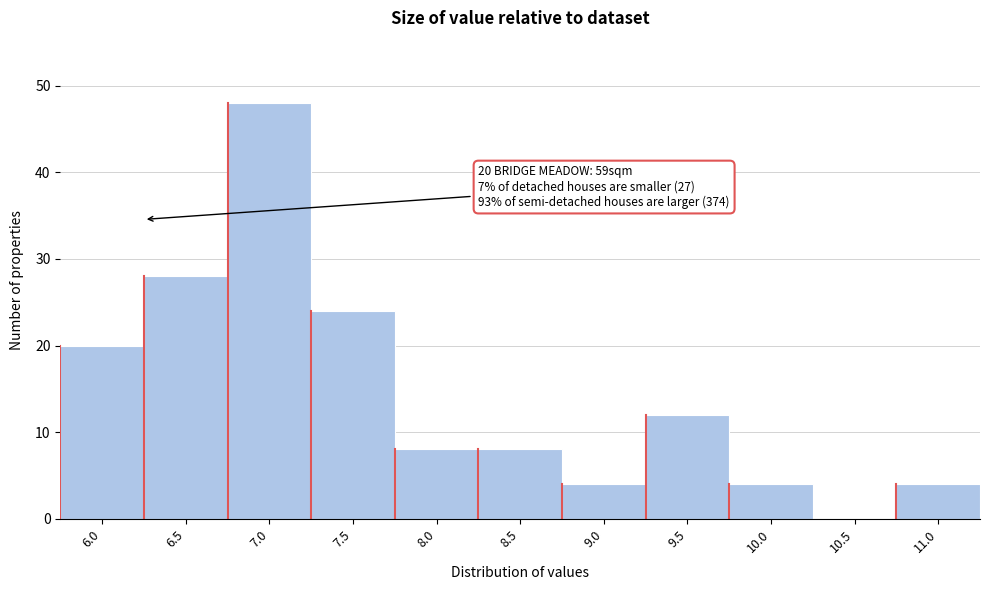

Reading left to right, transcribe all the data shown in this chart.

6.0=20	6.5=28	7.0=48	7.5=24	8.0=8	8.5=8	9.0=4	9.5=12	10.0=4	10.5=0	11.0=4